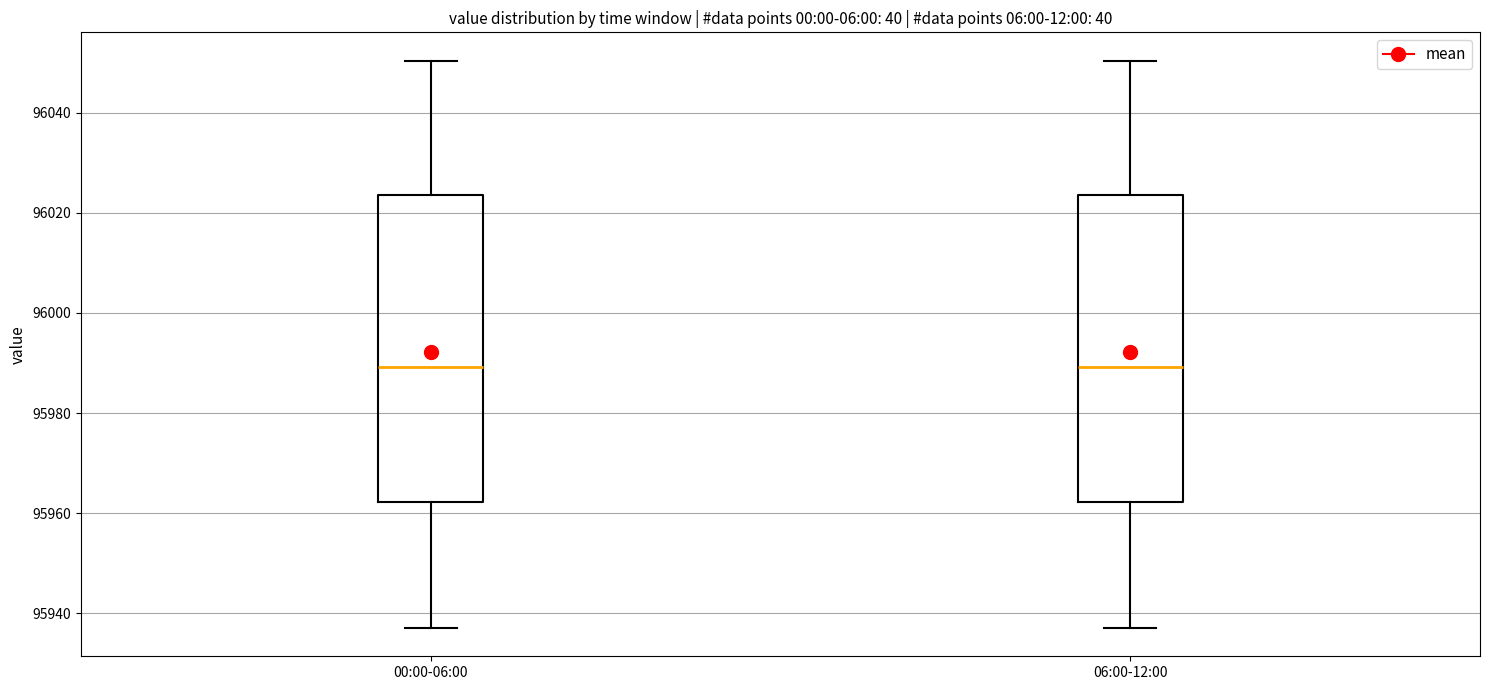

Reading left to right, transcribe this box plot: for each box, give where its median line is, the range the box spans, and where its two whiskers end, as read against the y-axis. The values are not printed on the chart, so give them approximately, as read against the axis.

00:00-06:00: median 95990, box 95962 to 96024, whiskers 95938 to 96050
06:00-12:00: median 95990, box 95962 to 96024, whiskers 95938 to 96050